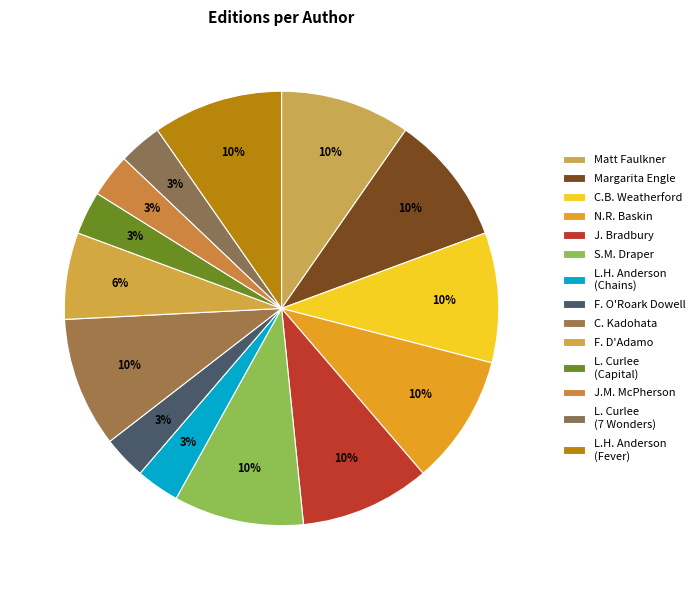

How many segments does this pie chart have?

14